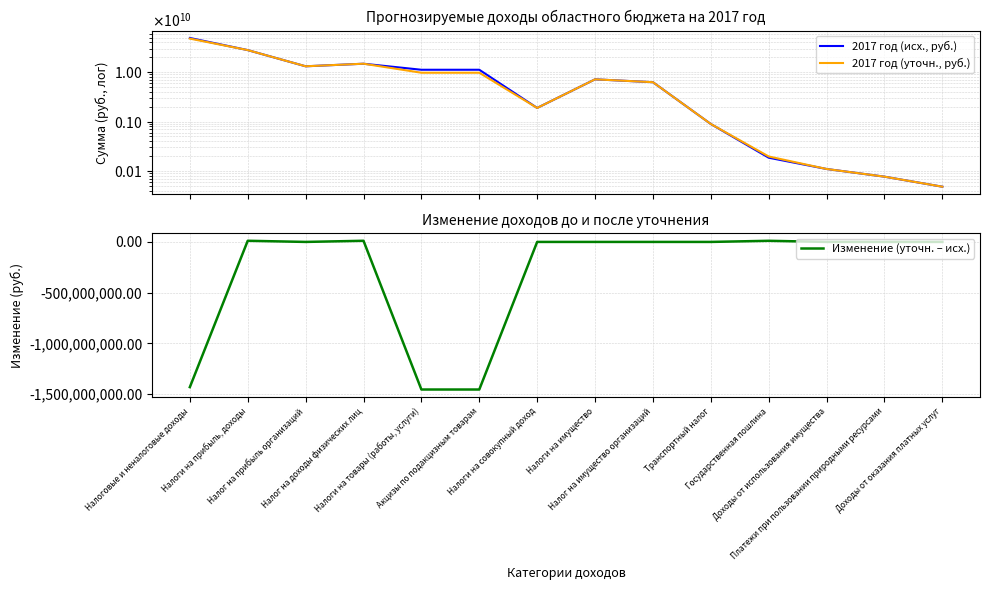

Reading left to right, what are all the values shown in this chart?

2017 год (исх., руб.): Налоговые и неналоговые доходы=49371232000	Налоги на прибыль, доходы=28042379000	Налог на прибыль организаций=13183920000	Налог на доходы физических лиц=14858459000	Налоги на товары (работы, услуги)=11217200000	Акцизы по подакцизным товарам=11217200000	Налоги на совокупный доход=1890381000	Налоги на имущество=7177056000	Налог на имущество организаций=6279600000	Транспортный налог=894600000	Государственная пошлина=185614000	Доходы от использования имущества=109777000	Платежи при пользовании природными ресурсами=76705500	Доходы от оказания платных услуг=48032700
2017 год (уточн., руб.): Налоговые и неналоговые доходы=47941012000	Налоги на прибыль, доходы=28053624000	Налог на прибыль организаций=13183920000	Налог на доходы физических лиц=14869704000	Налоги на товары (работы, услуги)=9763432000	Акцизы по подакцизным товарам=9763432000	Налоги на совокупный доход=1890381000	Налоги на имущество=7177056000	Налог на имущество организаций=6279600000	Транспортный налог=894600000	Государственная пошлина=196629000	Доходы от использования имущества=109777000	Платежи при пользовании природными ресурсами=76705500	Доходы от оказания платных услуг=48032700
Изменение (уточн. – исх.): Налоговые и неналоговые доходы=-1430220000	Налоги на прибыль, доходы=11245000	Налог на прибыль организаций=0	Налог на доходы физических лиц=11245000	Налоги на товары (работы, услуги)=-1453768000	Акцизы по подакцизным товарам=-1453768000	Налоги на совокупный доход=0	Налоги на имущество=0	Налог на имущество организаций=0	Транспортный налог=0	Государственная пошлина=11015000	Доходы от использования имущества=0	Платежи при пользовании природными ресурсами=0	Доходы от оказания платных услуг=0